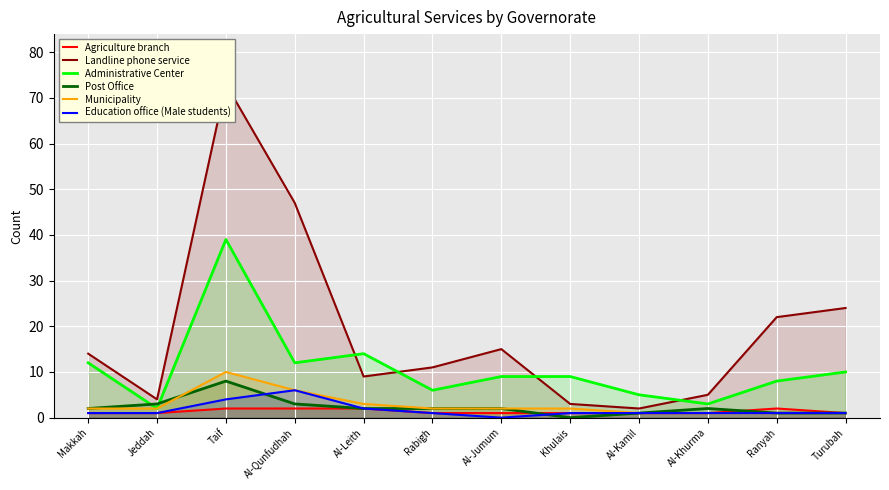

How many values in the Municipality series are below 2?

4